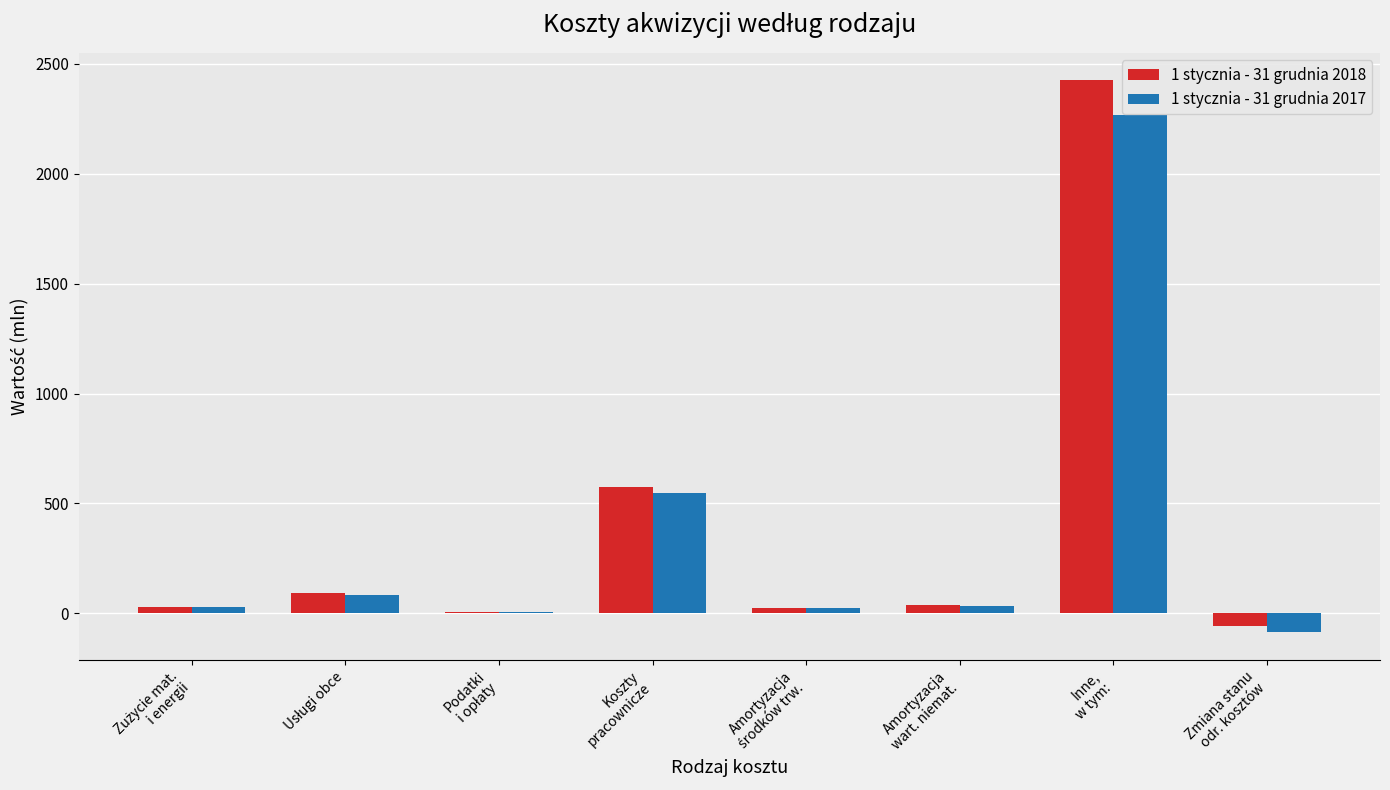

What is the maximum value shown in the chart?

2425